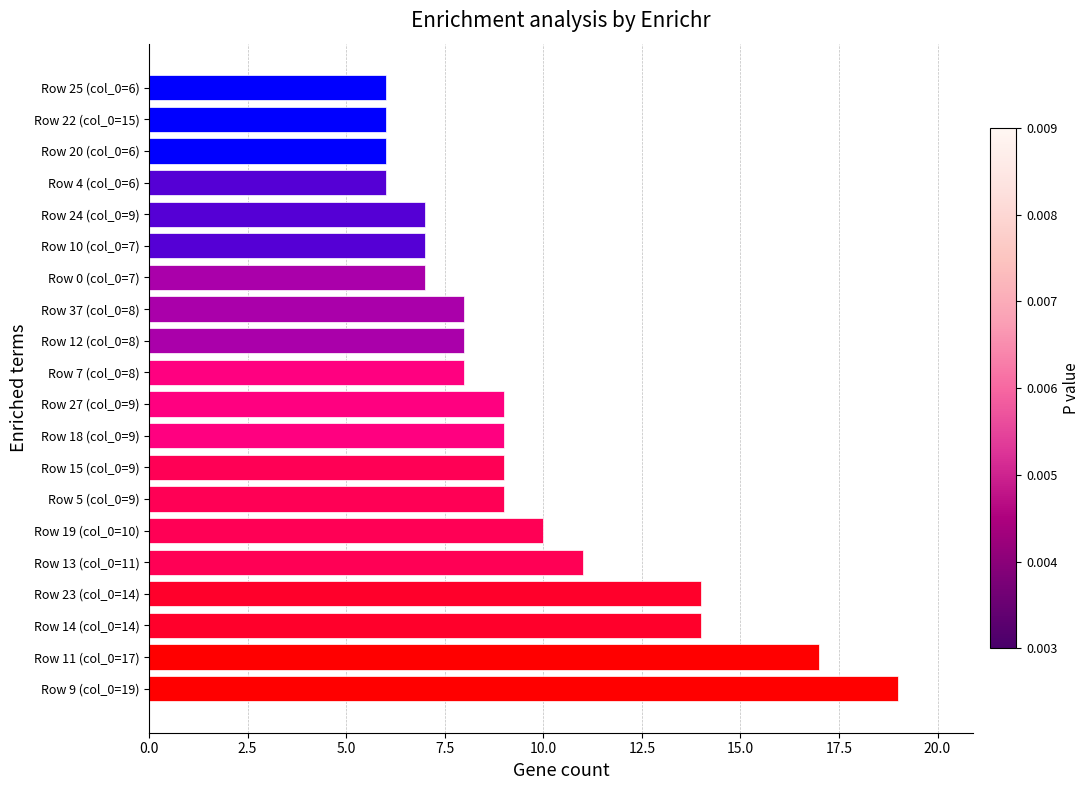

Approximately how many times larger is the value at Row 0 (col_0=7) compared to Row 5 (col_0=9)?

0.8